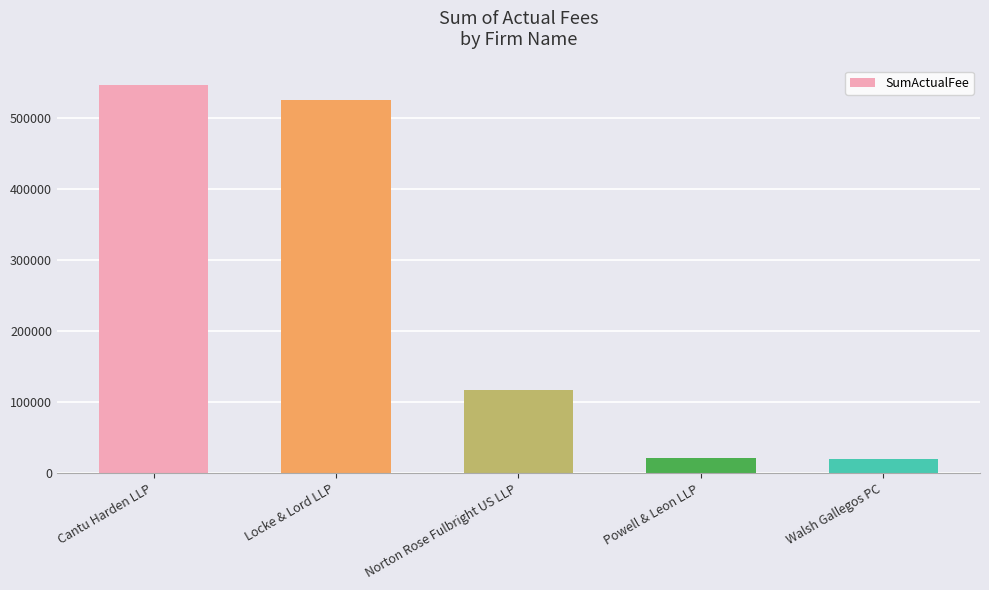

At which label does the data first exceed 117480?

Cantu Harden LLP